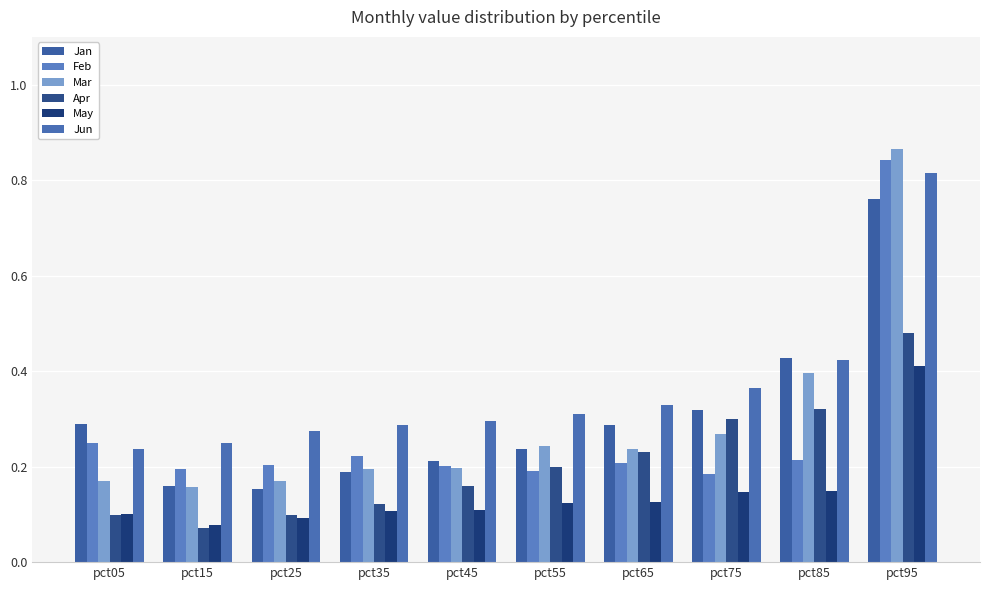

Does the chart contain any negative values?

No